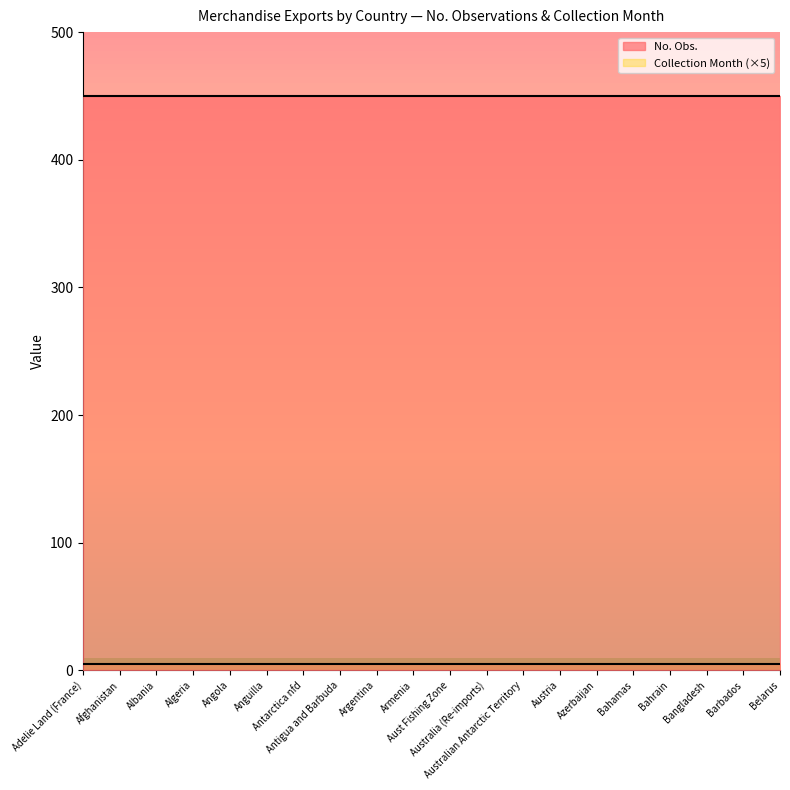

What is the value of the Collection Month point at the 14th from the left?

1